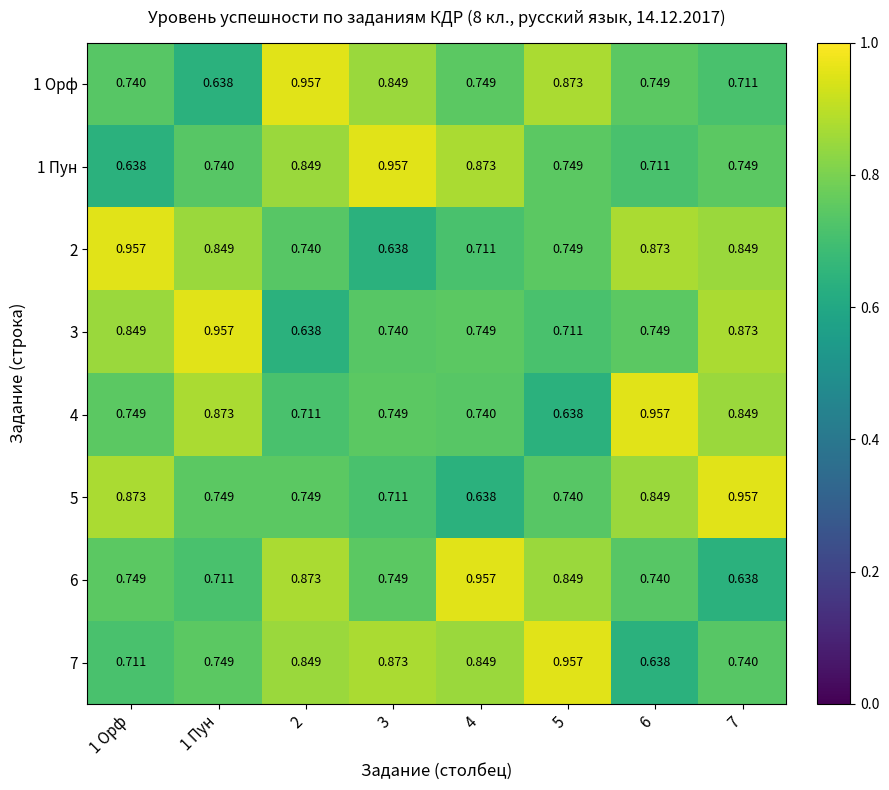

Which has a higher value, 6 or 3?

3